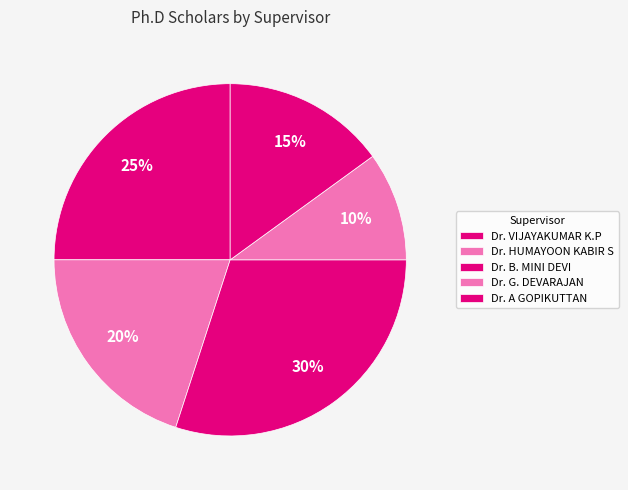

How many segments does this pie chart have?

5